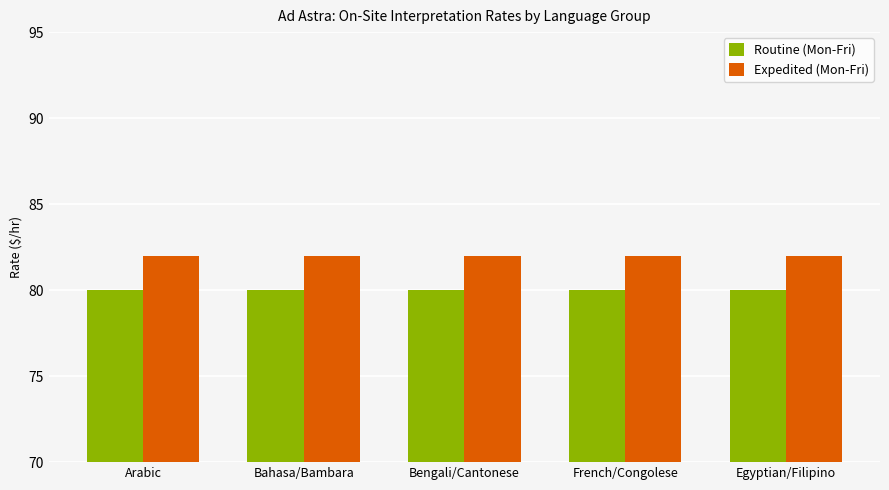

How many data points does each series have?

5